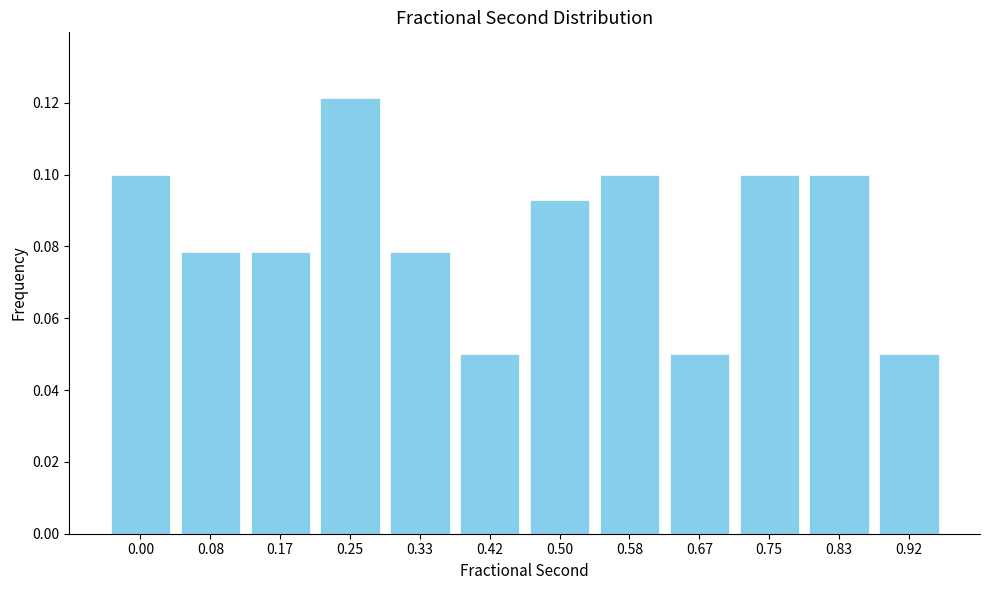

At which category does the chart reach its peak across all series?

0.25